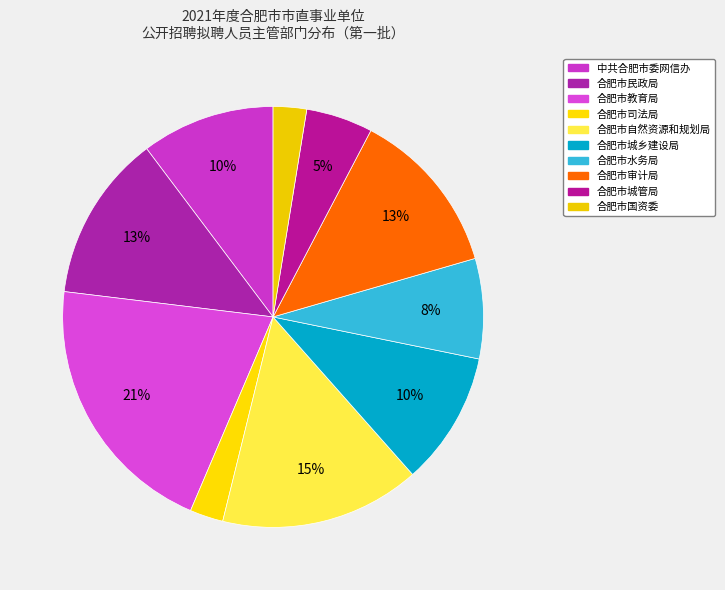

Count the number of slices in the pie.

10